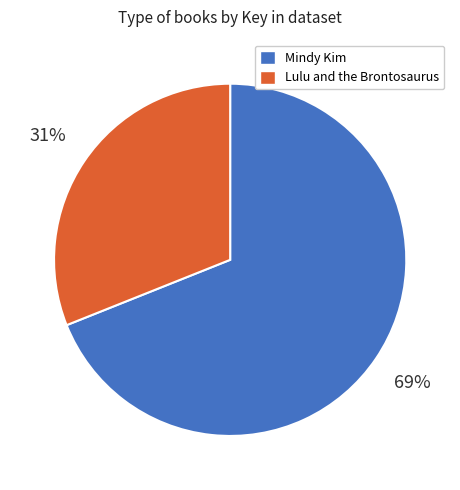

To the nearest percent, what is the difference between the largest and smallest slice percentages?

38%